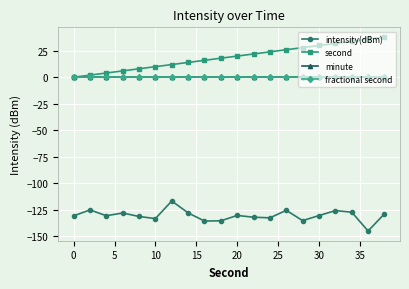

Reading left to right, transcribe all the data shown in this chart.

intensity(dBm): -131.0	-125.4	-130.9	-128.3	-131.6	-133.5	-116.9	-128.2	-135.9	-135.7	-130.6	-132.3	-132.8	-125.7	-135.5	-130.7	-126.0	-127.5	-145.3	-129.1
second: 0.0	2.0	4.0	6.0	8.0	10.0	12.0	14.0	16.0	18.0	20.0	22.0	24.0	26.0	28.0	30.0	32.0	34.0	36.0	38.0
minute: 0.0	0.0	0.0	0.0	0.0	0.0	0.0	0.0	0.0	0.0	0.0	0.0	0.0	0.0	0.0	0.0	0.0	0.0	0.0	0.0
fractional second: 0.0	0.0	0.0	0.0	0.0	0.0	0.0	0.0	0.0	0.0	0.0	0.0	0.0	0.0	0.0	0.0	0.0	0.0	0.0	0.0